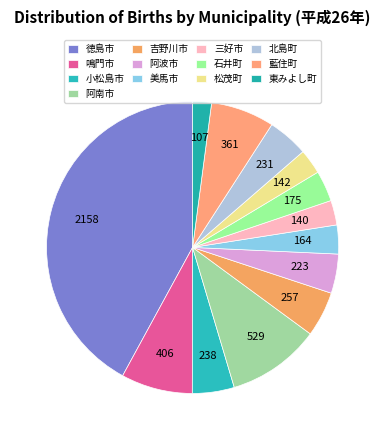

How many segments does this pie chart have?

13